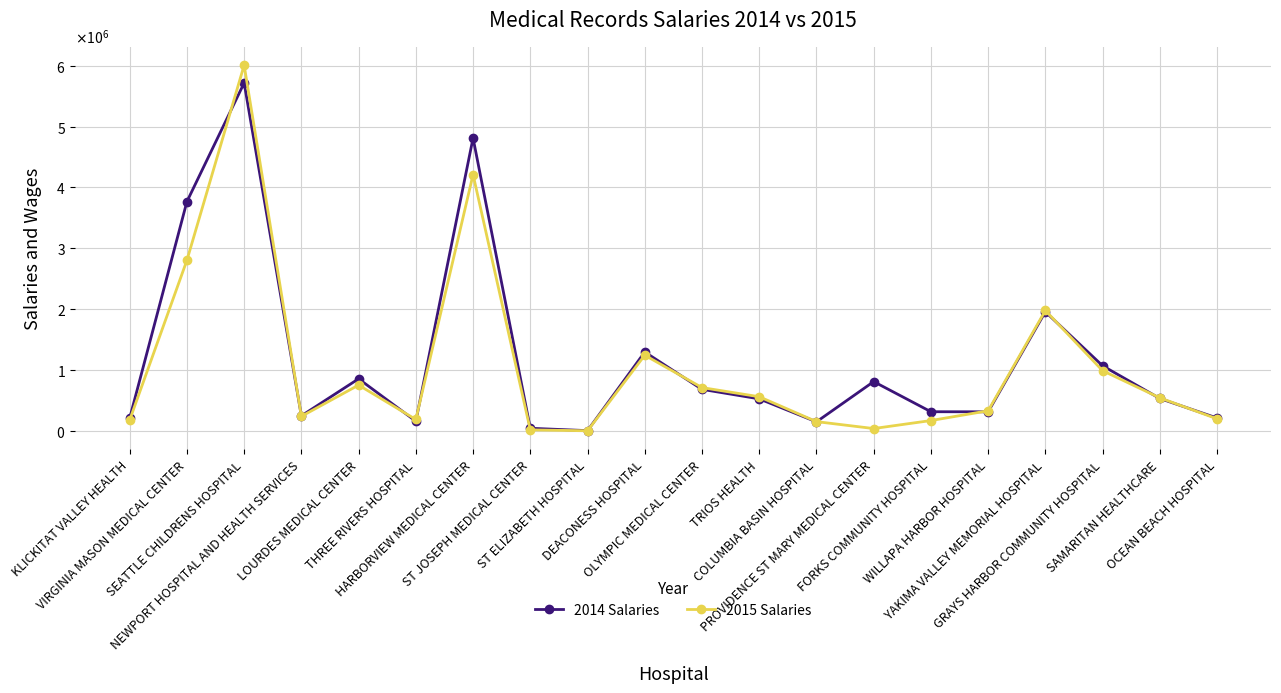

Where does the 2015 Salaries series first go above 542712?

VIRGINIA MASON MEDICAL CENTER